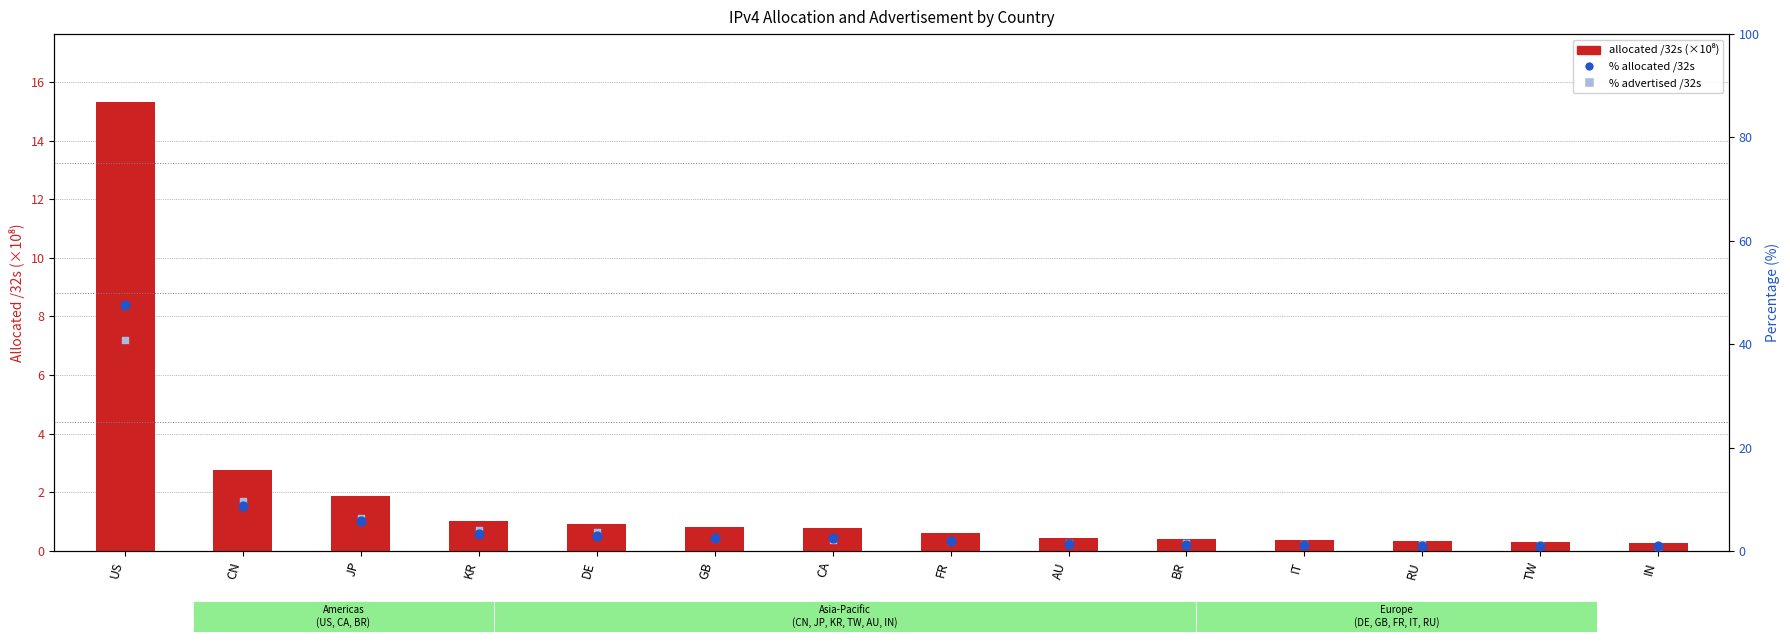

Which series has the widest spread of Y values?

% allocated /32s